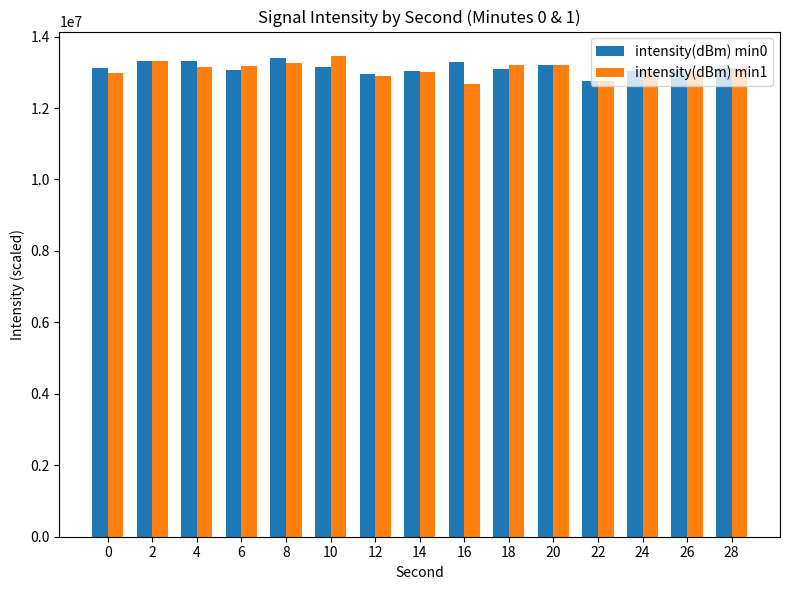

What is the lowest value of the intensity(dBm) min1 series?

12666318.0